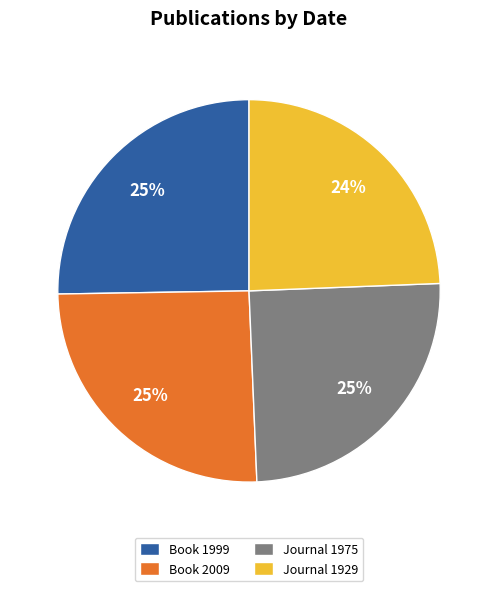

Between Book 1999 and Journal 1929, which is larger?

Book 1999